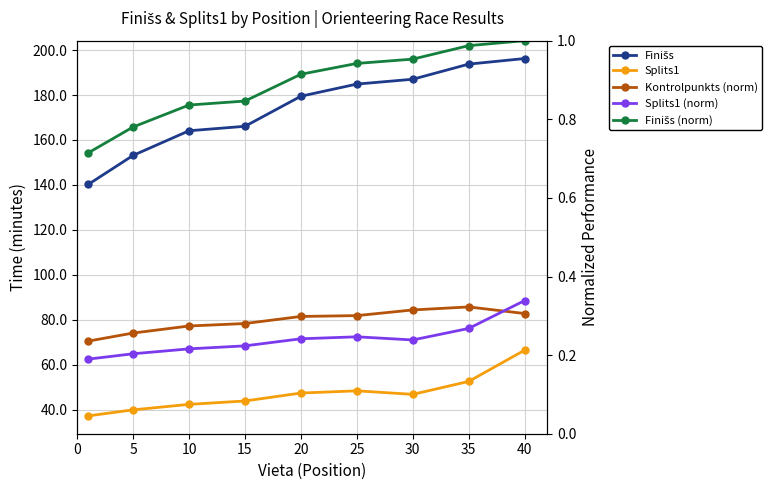

What is the average value of the Splits1 (norm) series?

0.2